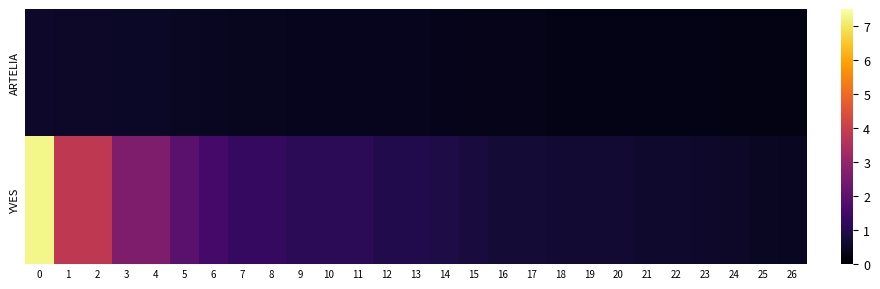

At how many categories does at least one series exceed 2?

5